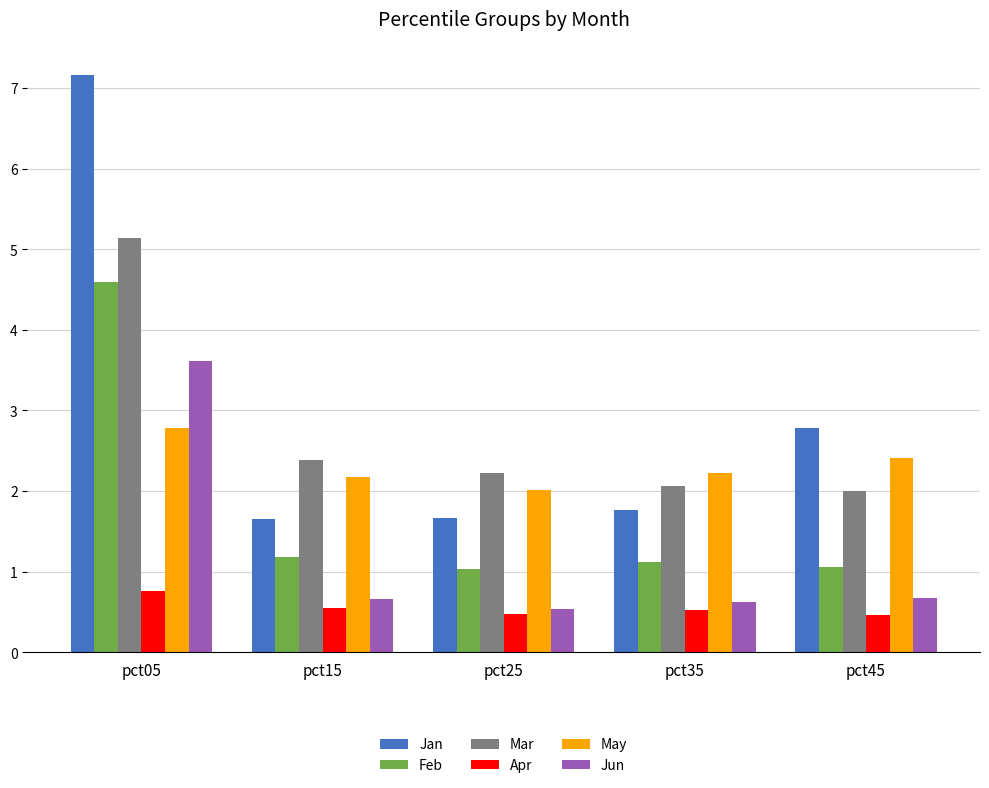

How many Apr values are between 0 and 1?

5